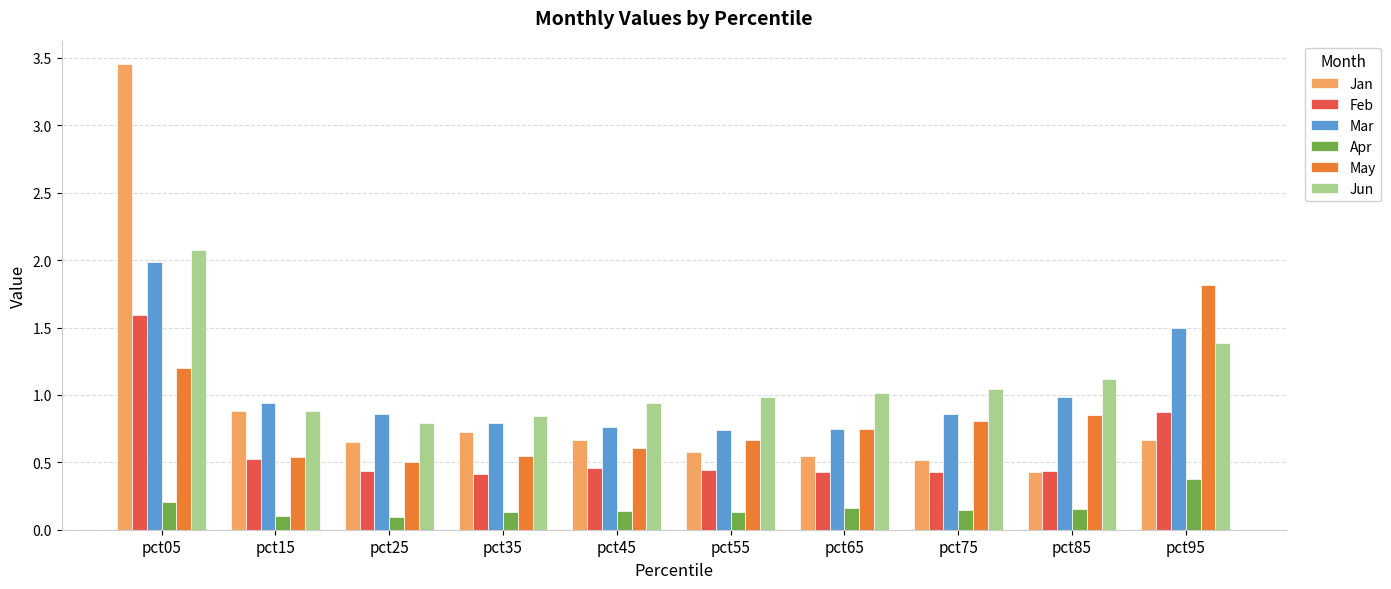

List the series in order of their peak value, lowest first.

Apr, Feb, May, Mar, Jun, Jan